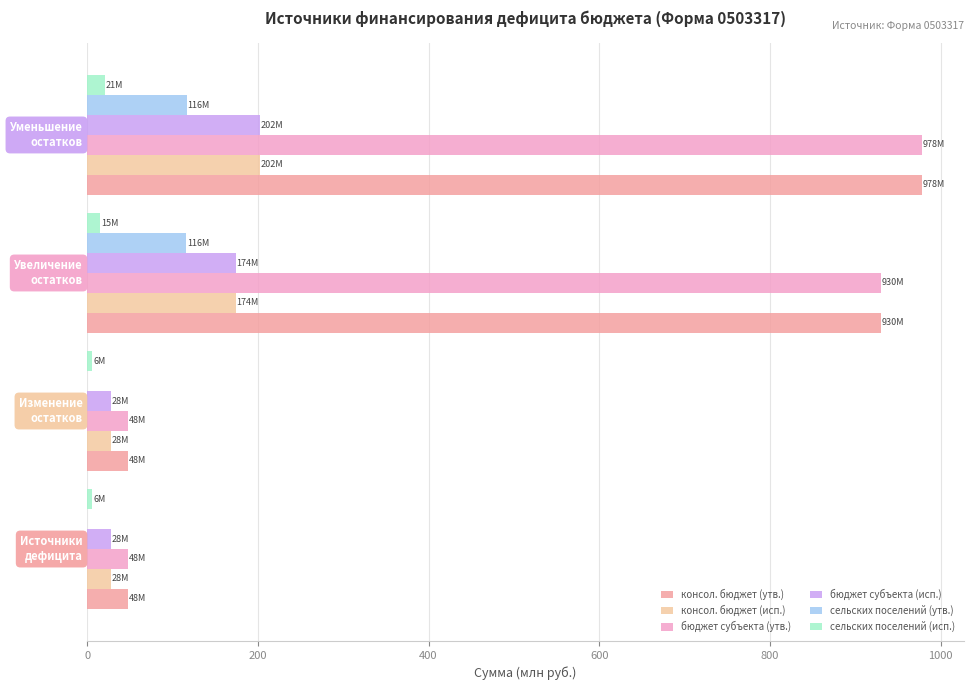

What is the highest value of the бюджет субъекта (утв.) series?

978.2